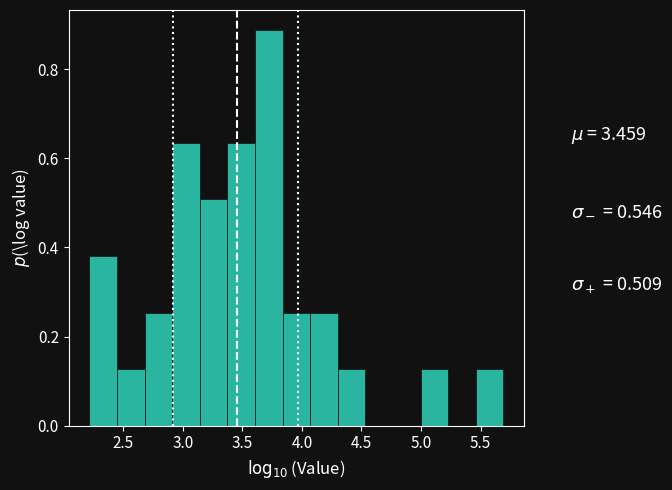

Over which range of the x-axis is the bar tallest?

3.60 to 3.85